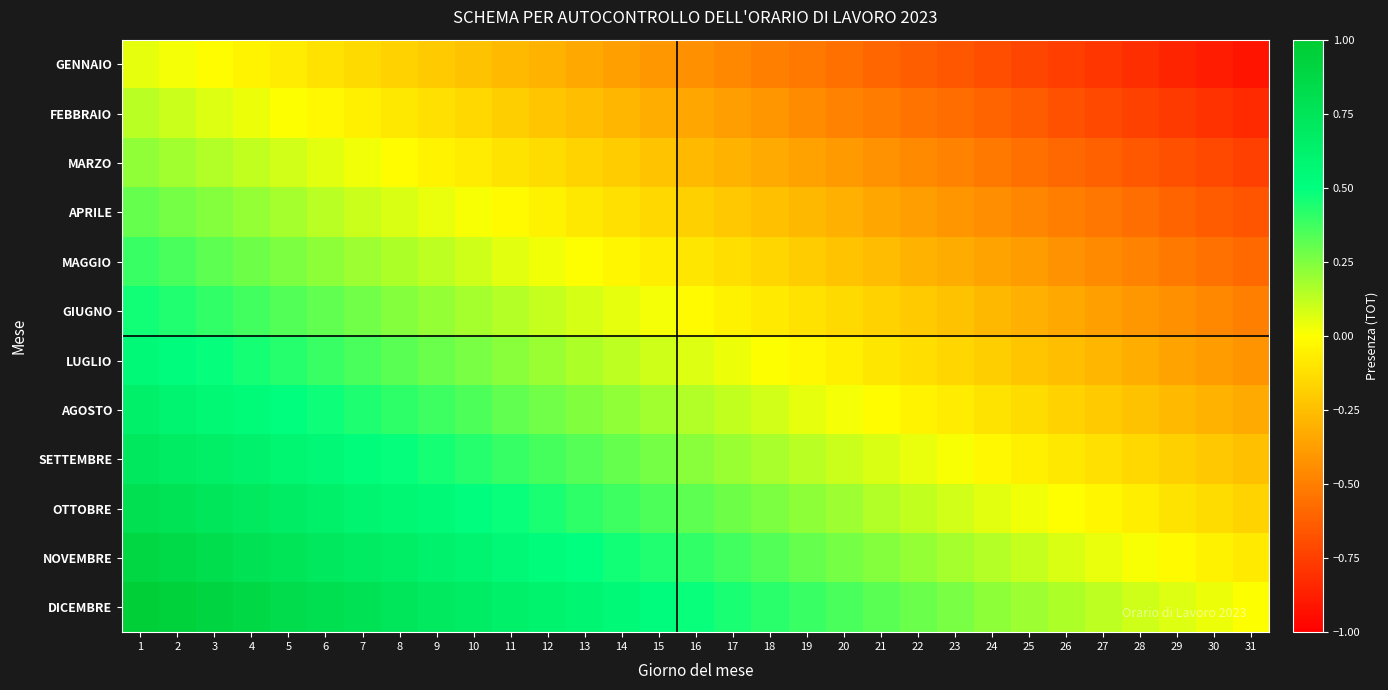

List the series in order of their peak value, highest first.

DICEMBRE, NOVEMBRE, OTTOBRE, SETTEMBRE, AGOSTO, LUGLIO, GIUGNO, MAGGIO, APRILE, MARZO, FEBBRAIO, GENNAIO